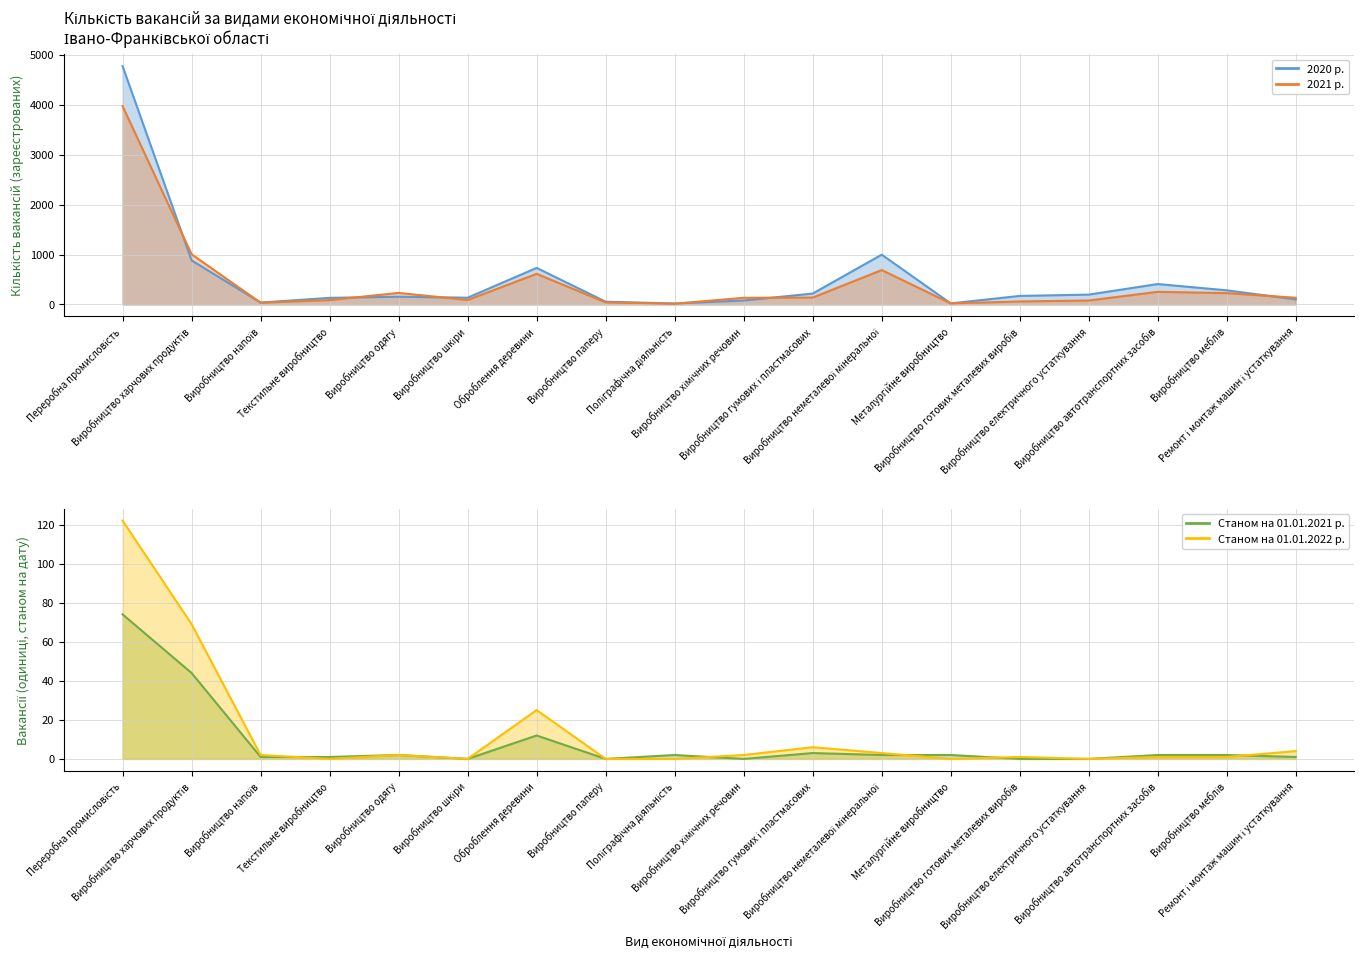

True or false: 2020 р. and Станом на 01.01.2022 р. intersect in this chart.

False